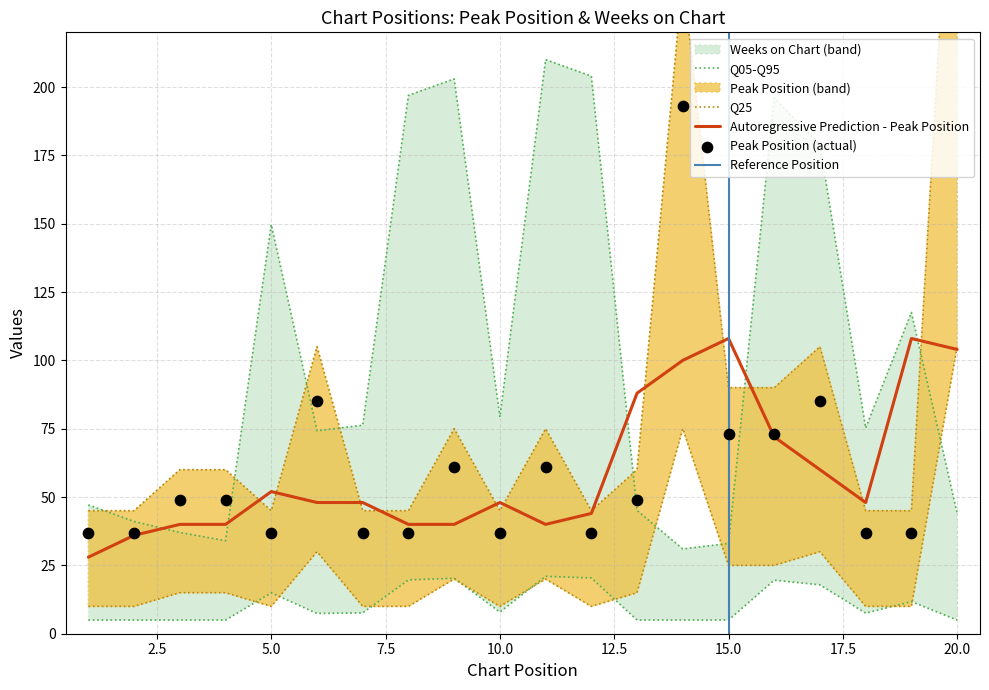

Is the value of Weeks on Chart at 7 greater than the value of Peak Position at 9?

Yes